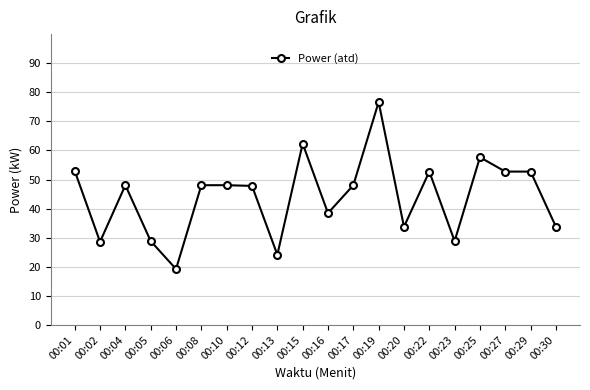

Between 00:19 and 00:17, which is larger?

00:19